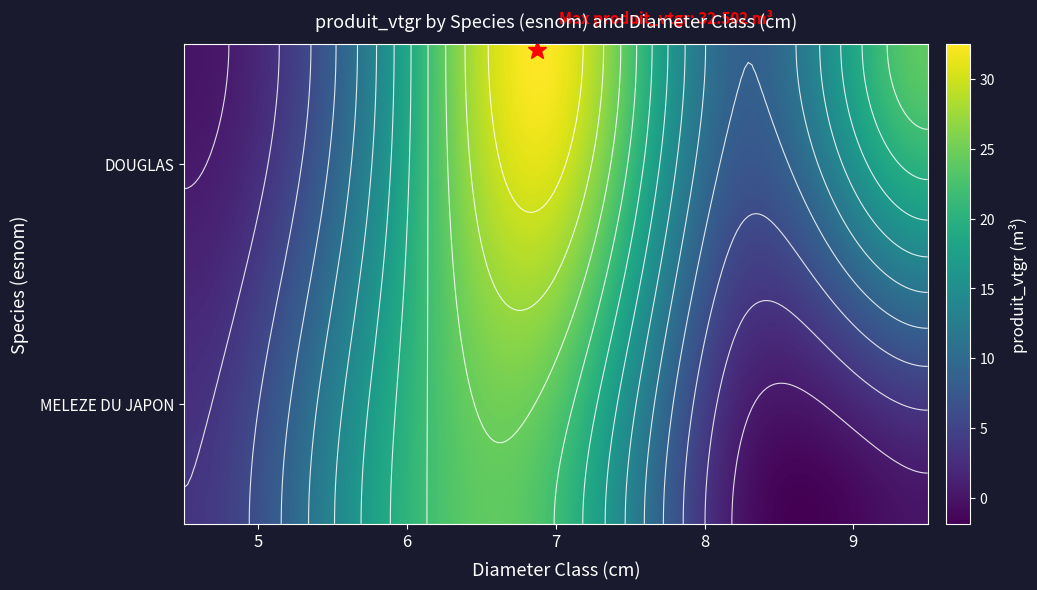

At how many categories does at least one series exceed 1?

5